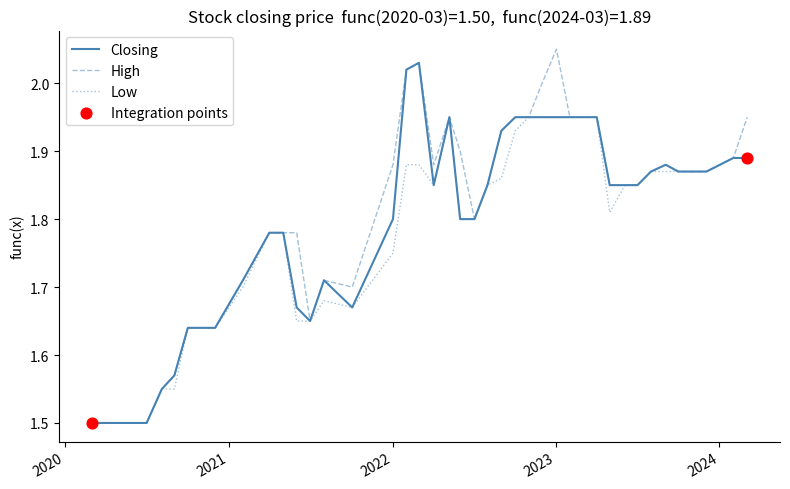

What is the minimum value for Closing?

1.5